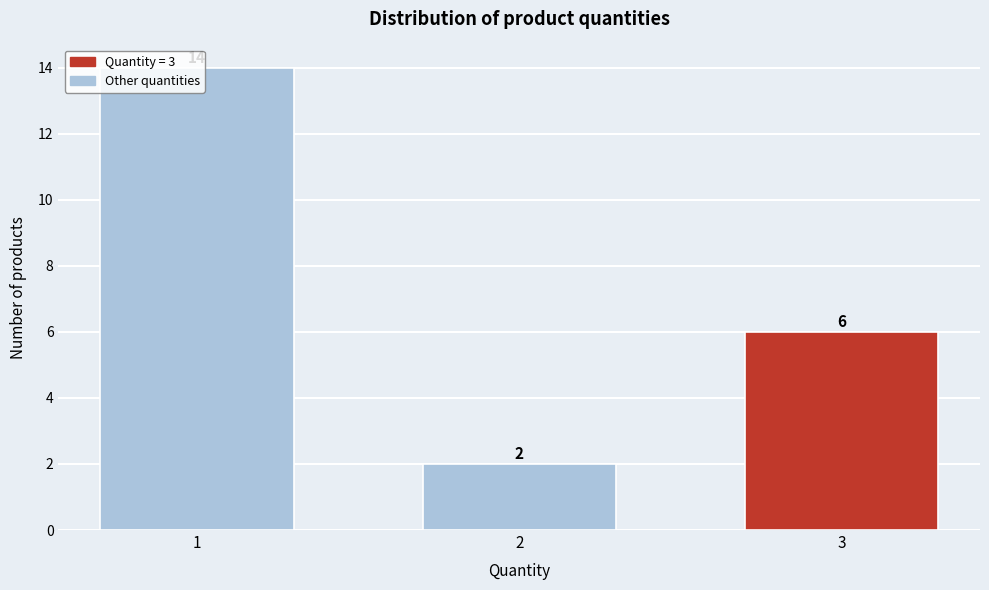

What is the sum of the values at 1 and 2?

16